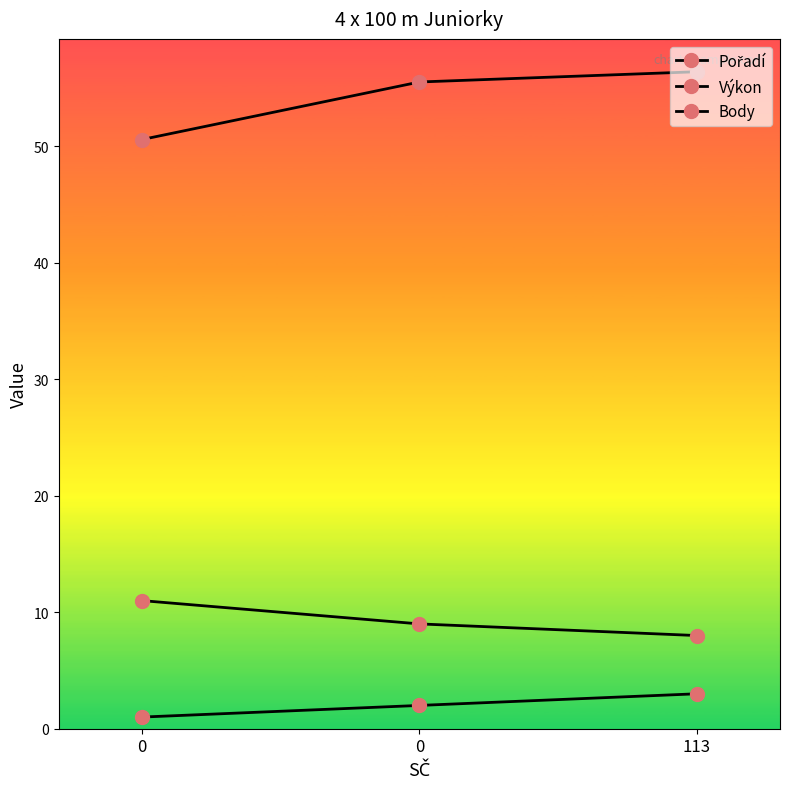

Does the chart have visible grid lines?

No